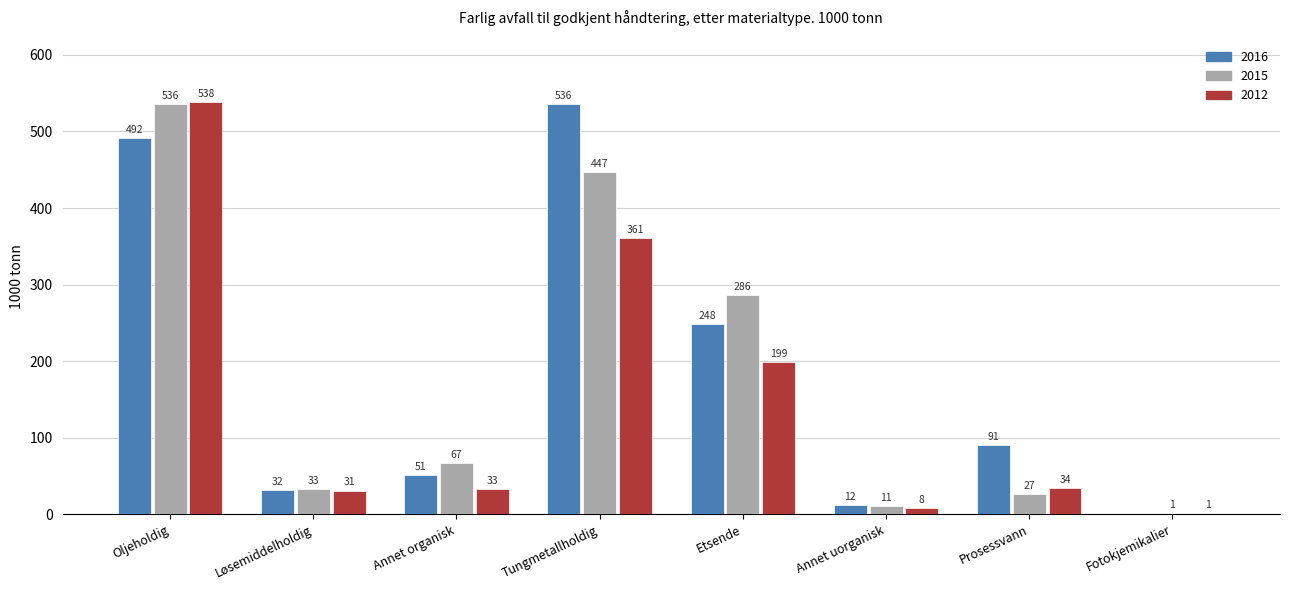

What value does the 2012 series have at Annet uorganisk, to the nearest 10?

10